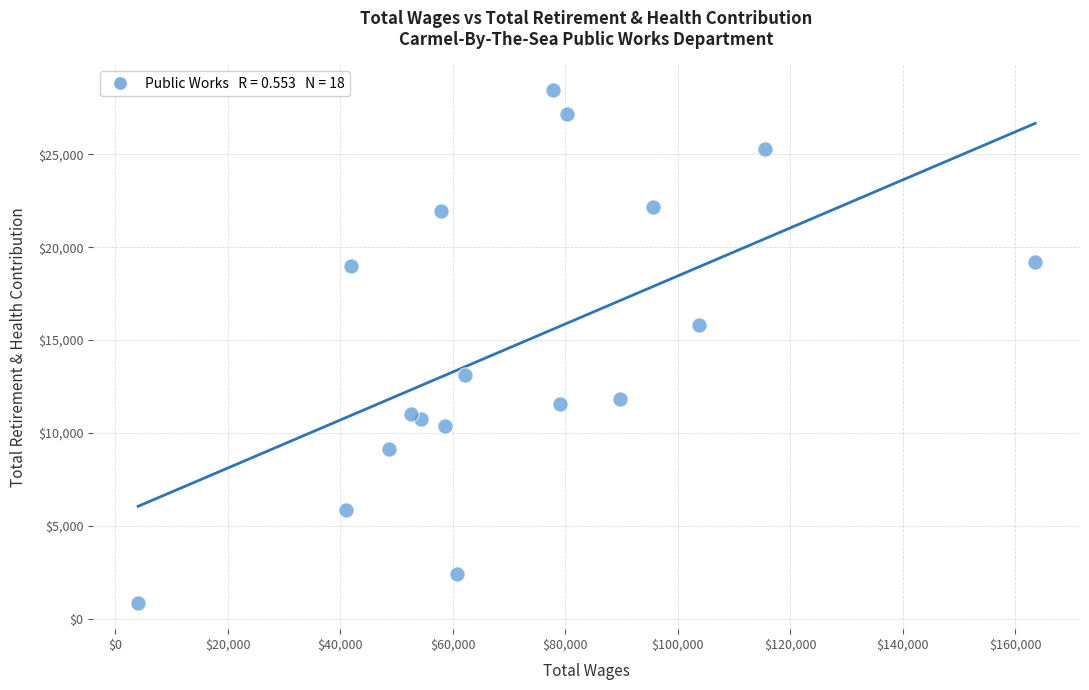

What is the range of Y values (max minus min)?

27660